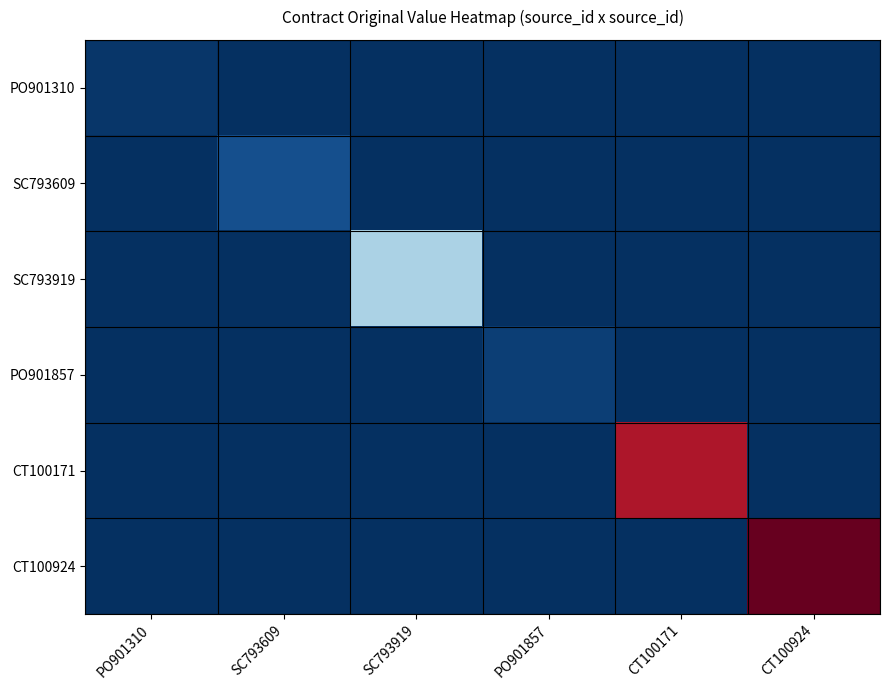

At which category is the sum across all series the highest?

CT100924